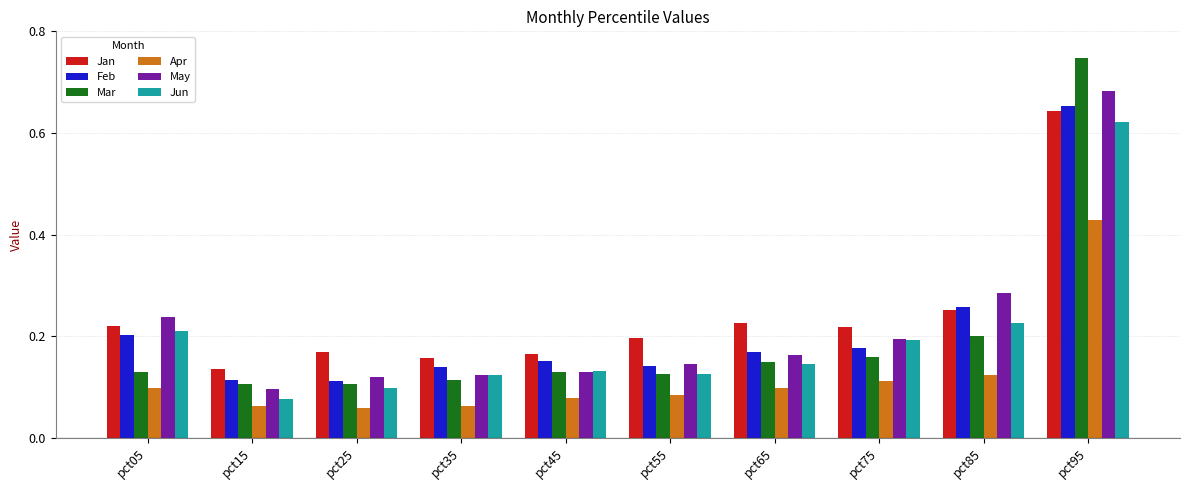

What is the sum of all Mar values?

2.0